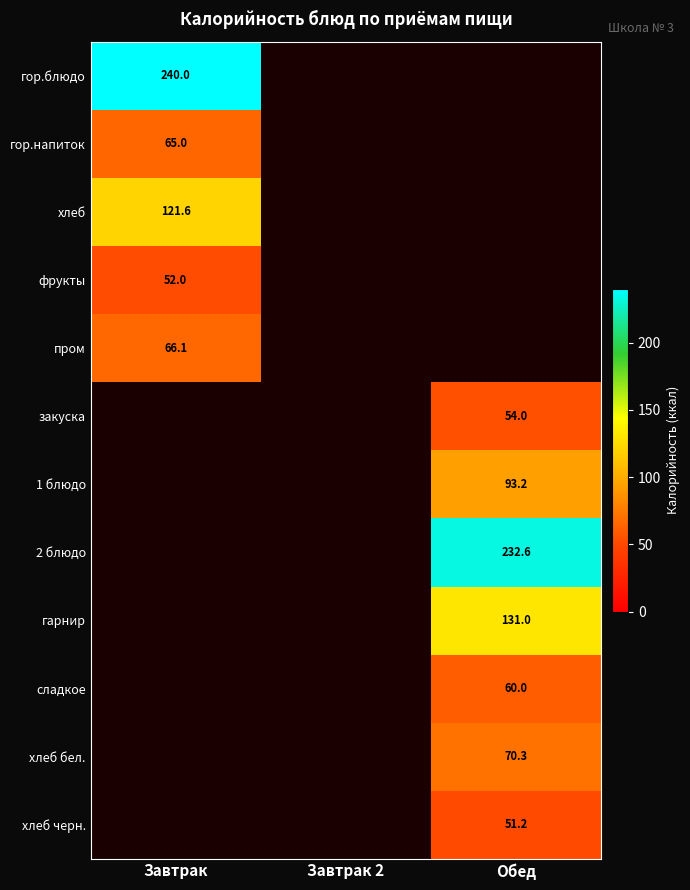

How many values in гор.напиток are above zero?

1